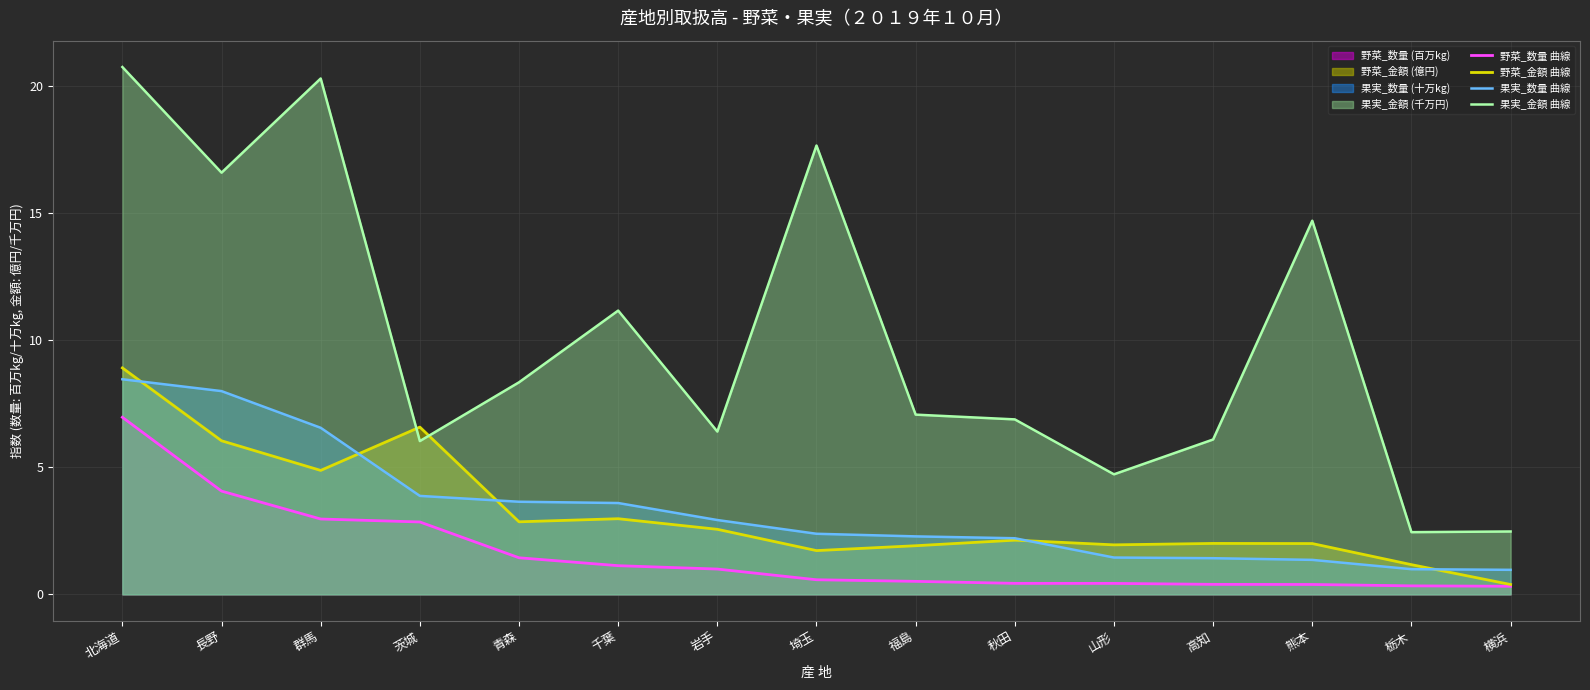

At which category is the sum across all series the highest?

北海道